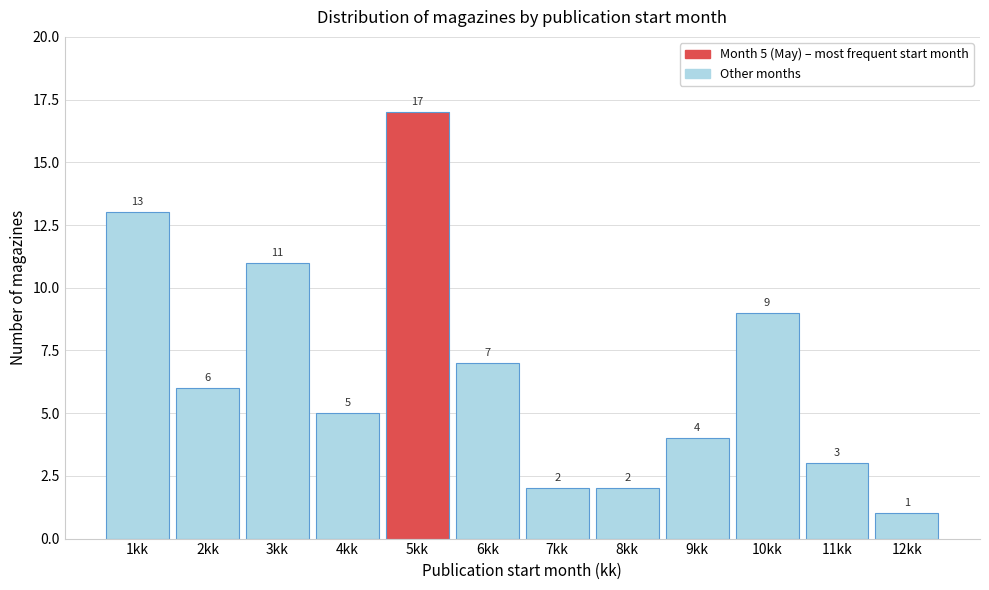

Which range on the x-axis has the tallest bar?

4.5 to 5.5